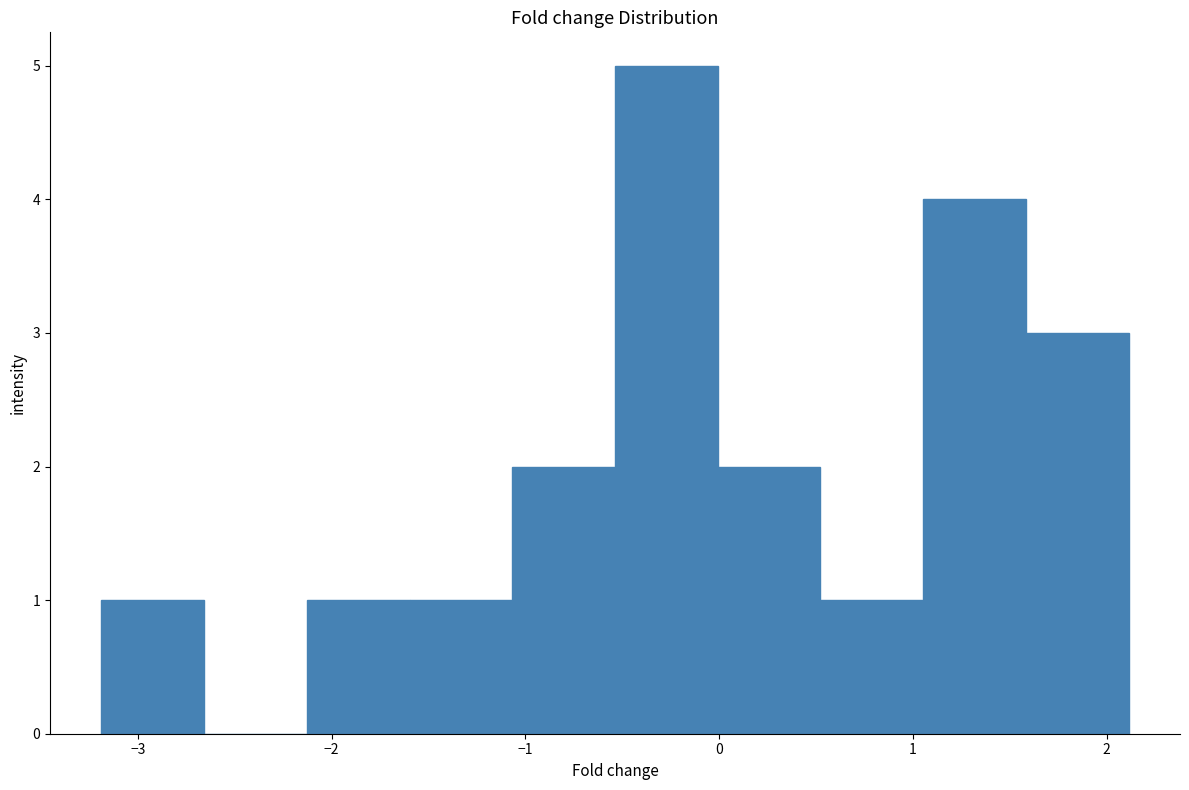

Over which range of the x-axis is the bar tallest?

-0.5 to 0.0